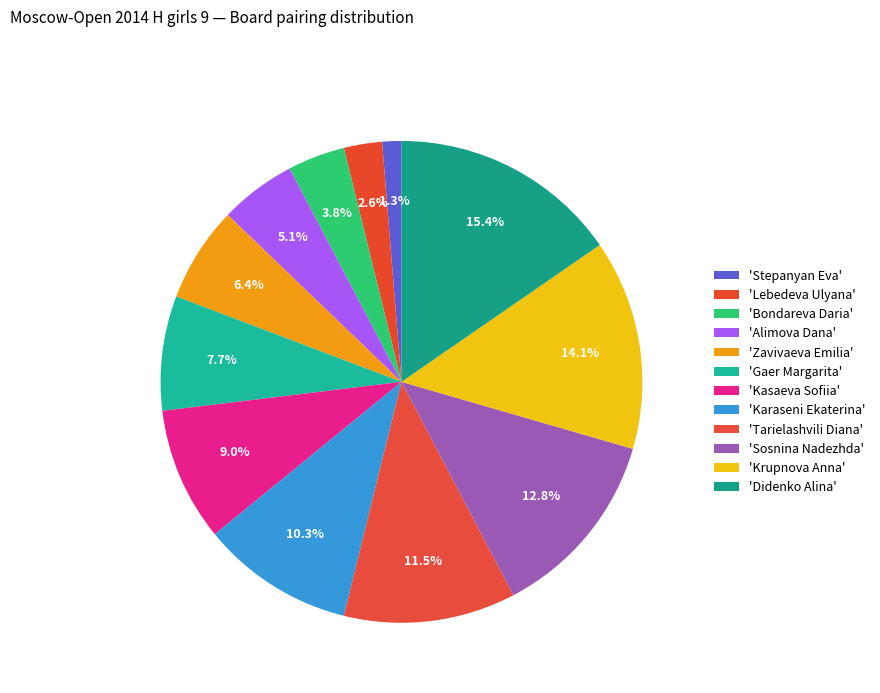

Which category has the biggest portion of the pie?

Didenko Alina